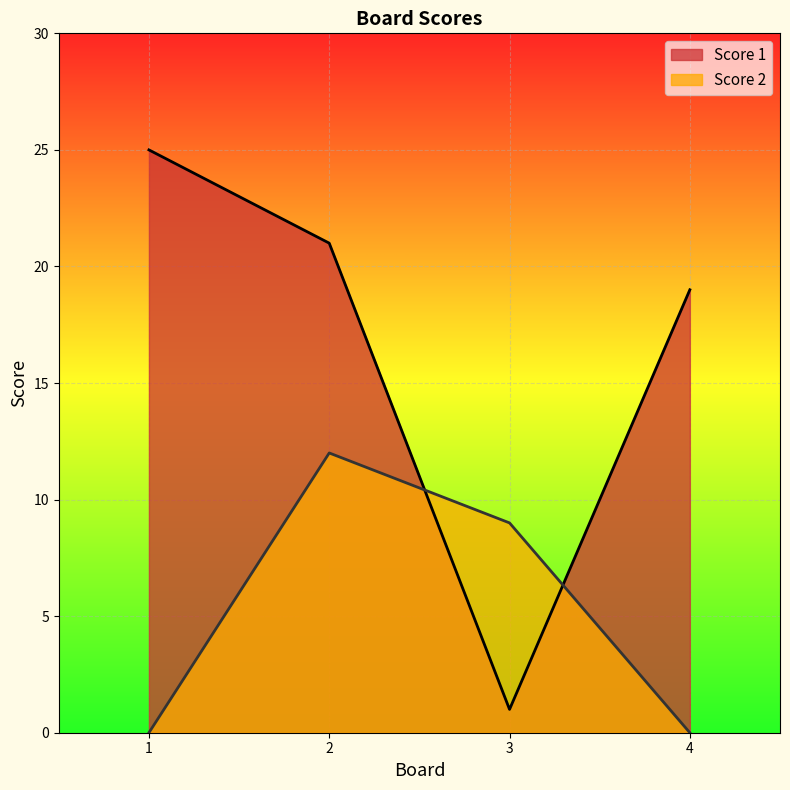

The Score 1 series shows 25 at 1. True or false?

True